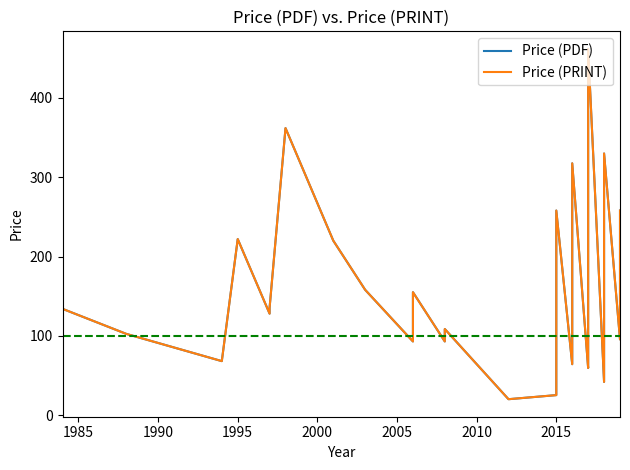

Reading left to right, transcribe all the data shown in this chart.

Price (PDF): 134.0	102.4	68.0	222.0	127.9	135.3	362.0	220.0	158.0	92.9	155.0	92.9	108.5	20.0	25.1	134.0	157.3	220.0	258.0	258.0	64.2	317.6	59.4	80.0	158.0	158.0	362.0	462.0	41.8	102.4	119.4	158.0	330.0	95.4	258.0
Price (PRINT): 134.0	102.4	68.0	222.0	127.9	135.3	362.0	220.0	158.0	92.9	155.0	92.9	108.5	20.0	25.1	134.0	157.3	220.0	258.0	258.0	64.2	317.6	59.4	80.0	158.0	158.0	362.0	462.0	41.8	102.4	119.4	158.0	330.0	95.4	258.0